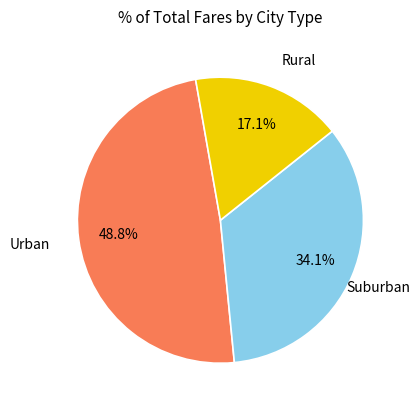

Is there any slice that represents more than half of the pie?

No